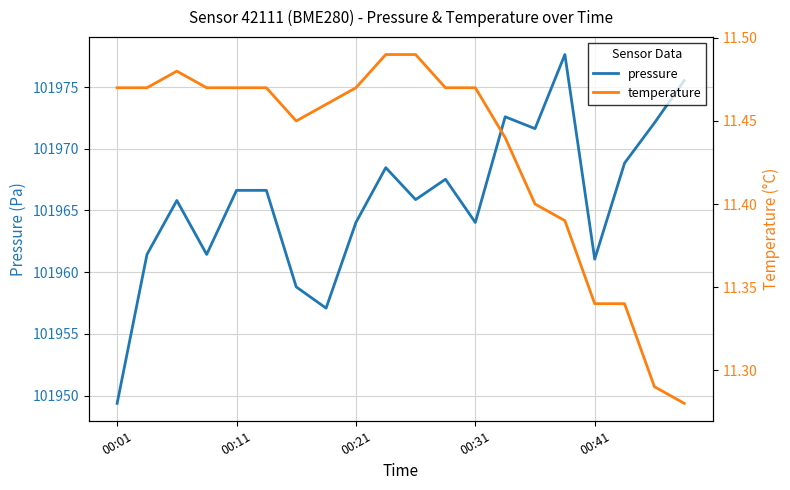

What is the sum of all pressure values?

2039316.5